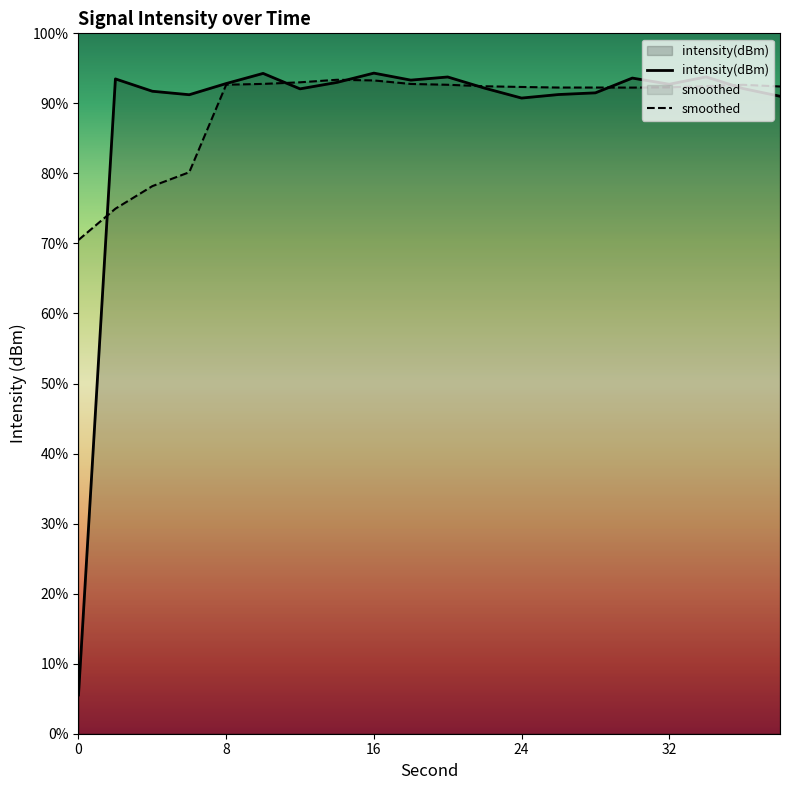

List the series in order of their overall mean, highest first.

smoothed, intensity(dBm)